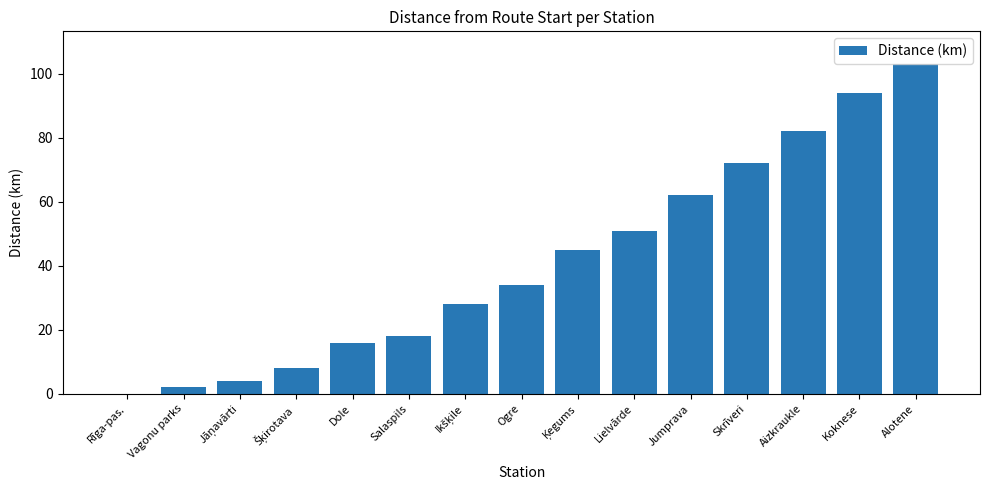

Which label corresponds to the largest value in the chart?

Alotene